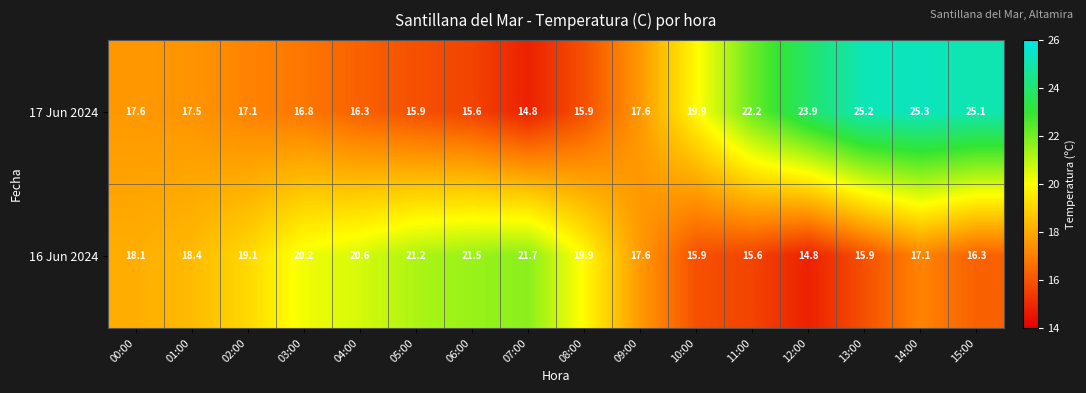

List the series in order of their peak value, highest first.

17 Jun 2024, 16 Jun 2024